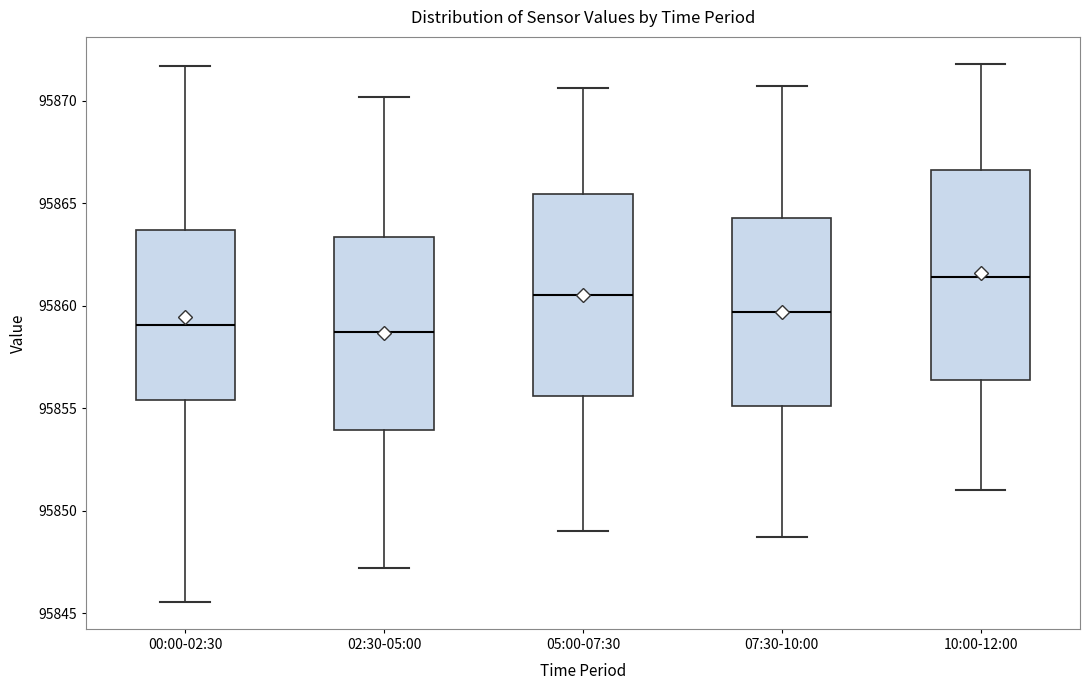

Reading left to right, transcribe this box plot: for each box, give where its median line is, the range the box spans, and where its two whiskers end, as read against the y-axis. The values are not printed on the chart, so give them approximately, as read against the axis.

00:00-02:30: median 95859.0, box 95855.5 to 95863.5, whiskers 95845.5 to 95871.5
02:30-05:00: median 95858.5, box 95854.0 to 95863.5, whiskers 95847.0 to 95870.0
05:00-07:30: median 95860.5, box 95855.5 to 95865.5, whiskers 95849.0 to 95870.5
07:30-10:00: median 95859.5, box 95855.0 to 95864.5, whiskers 95848.5 to 95870.5
10:00-12:00: median 95861.5, box 95856.5 to 95866.5, whiskers 95851.0 to 95872.0